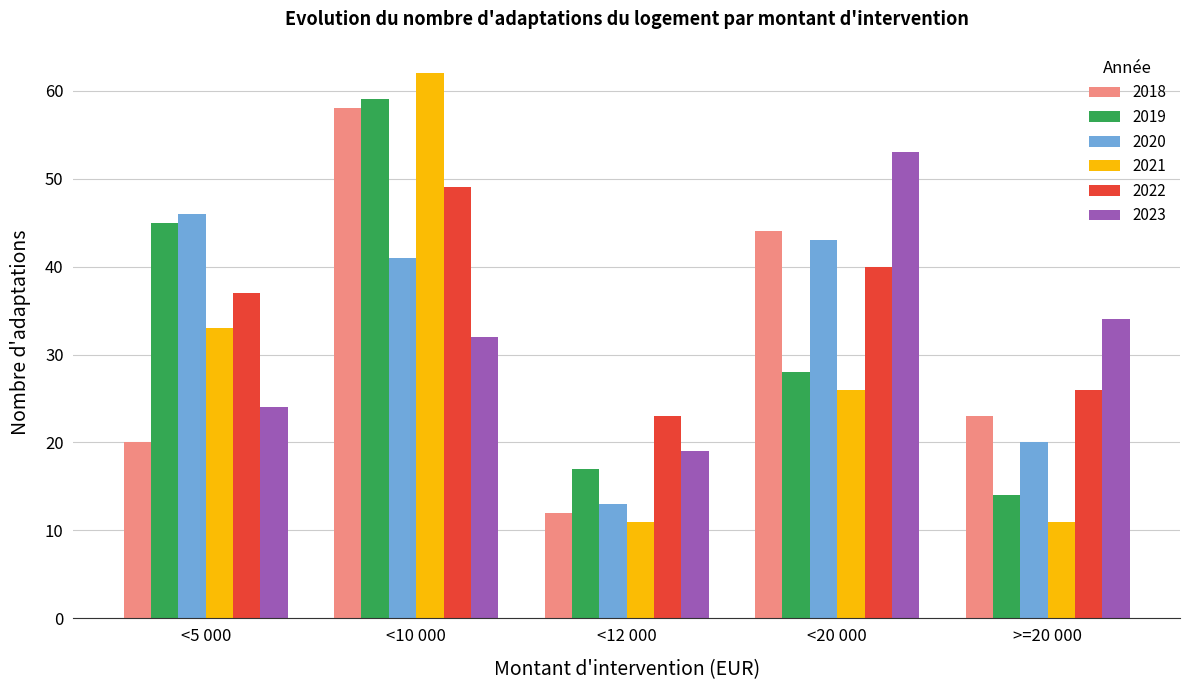

Which series has the widest spread of values?

2021